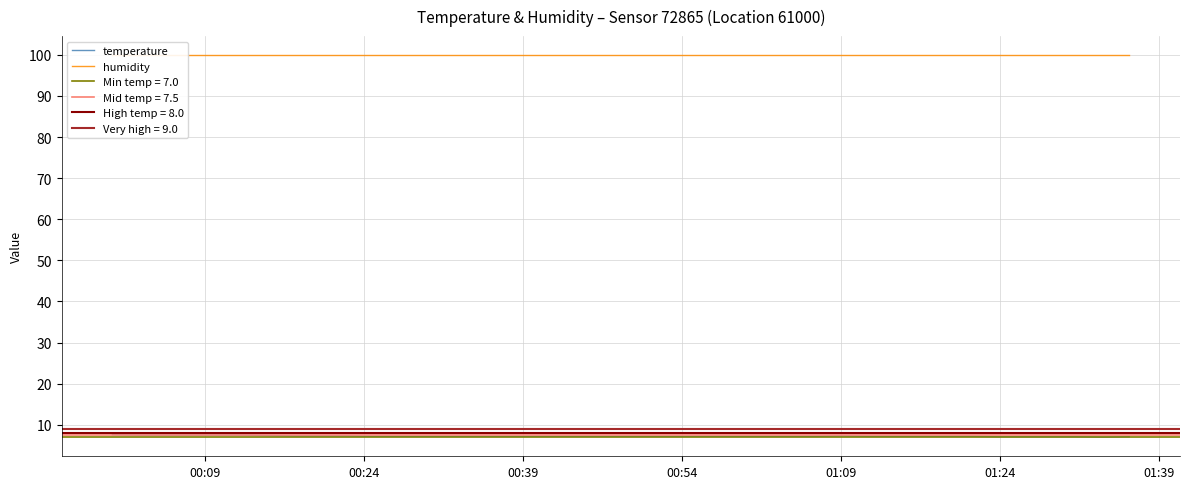

What is the minimum value for temperature?

7.0